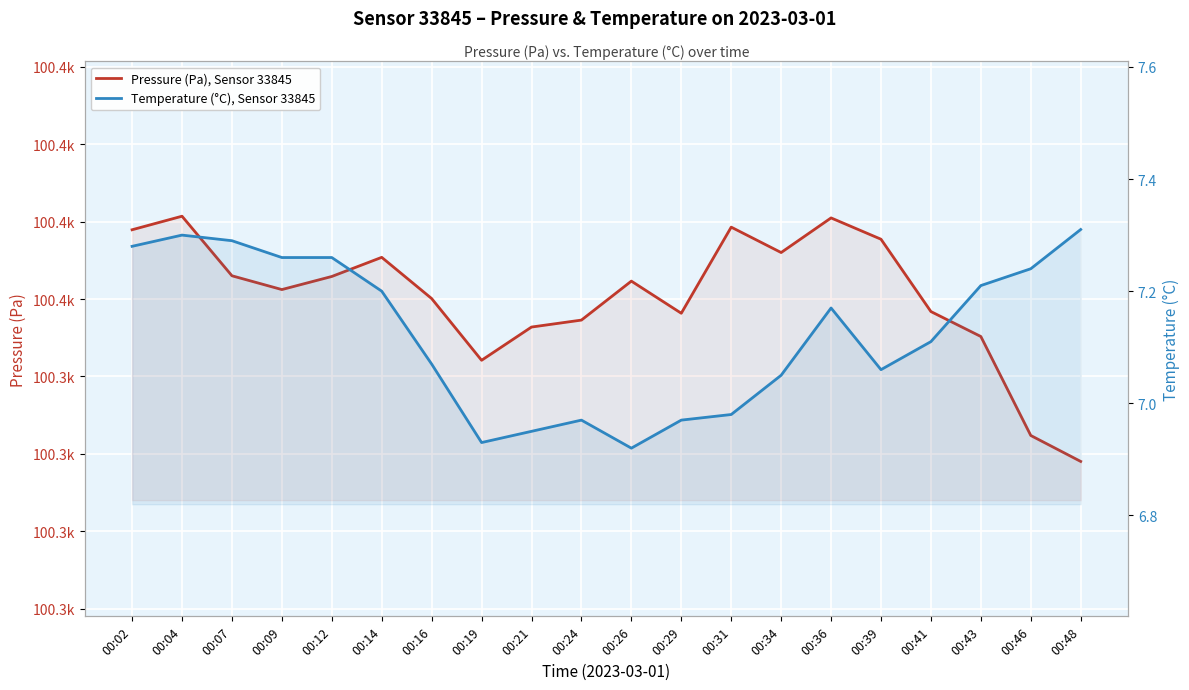

True or false: Pressure (Pa), Sensor 33845 and Temperature (°C), Sensor 33845 intersect in this chart.

False